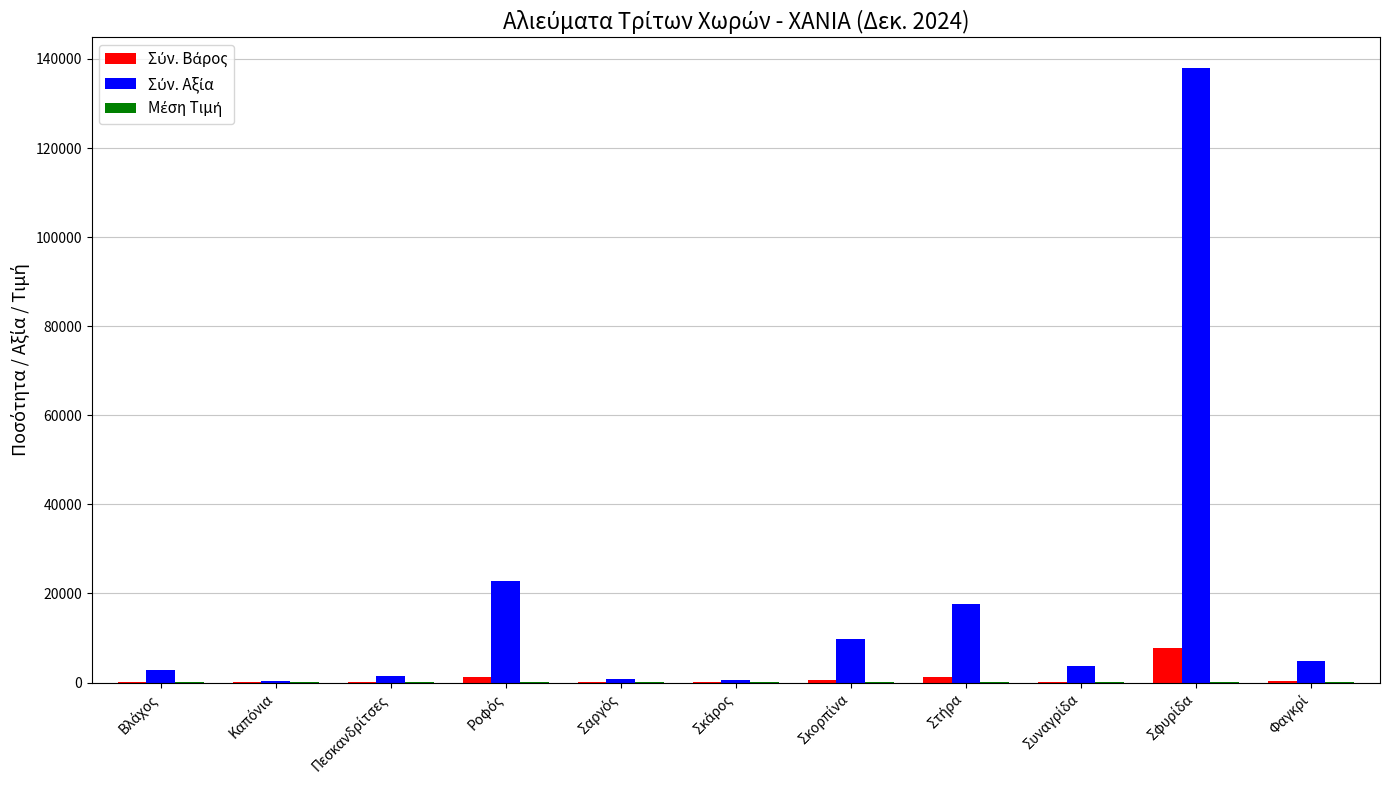

Count the number of categories in the chart.

11